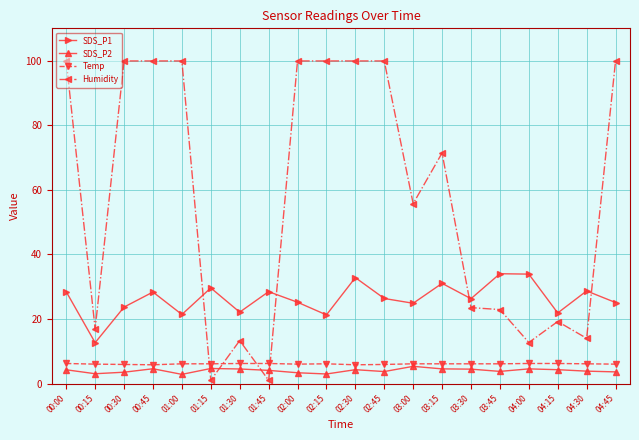

How many categories are shown in the chart?

20